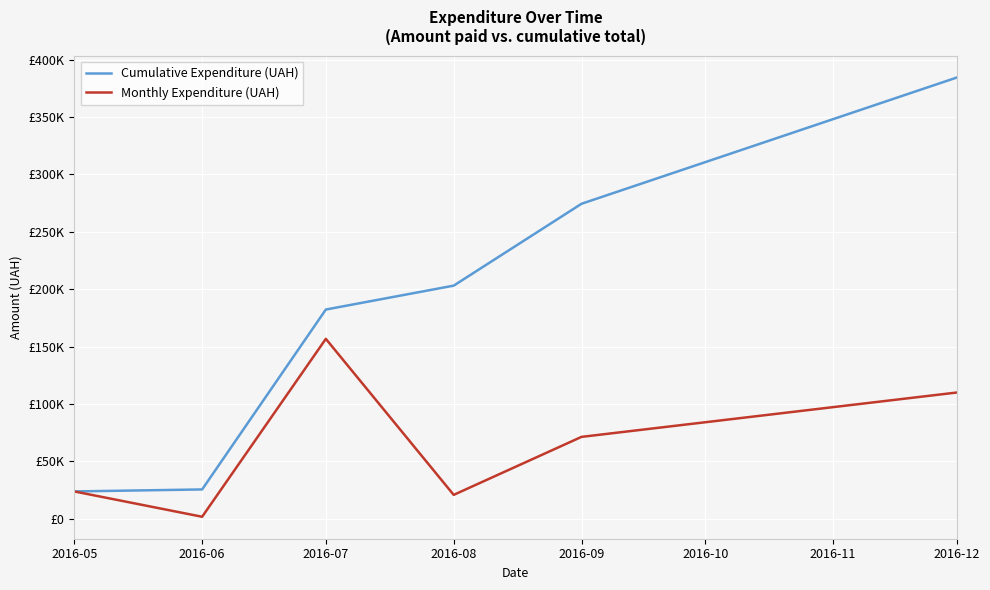

Where is Monthly Expenditure (UAH) nearest to the value 79217?

2016-09